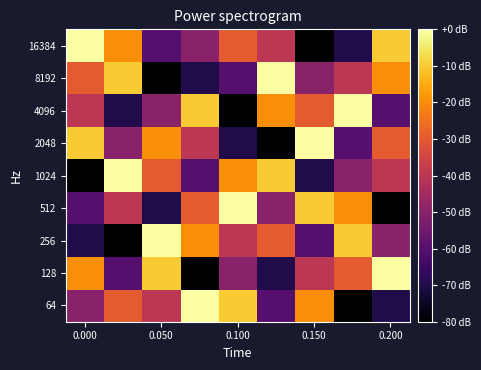

Reading left to right, extract all data points from this chart.

64: -50	-30	-40	0	-10	-60	-20	-80	-70
128: -20	-60	-10	-80	-50	-70	-40	-30	0
256: -70	-80	0	-20	-40	-30	-60	-10	-50
512: -60	-40	-70	-30	0	-50	-10	-20	-80
1024: -80	0	-30	-60	-20	-10	-70	-50	-40
2048: -10	-50	-20	-40	-70	-80	0	-60	-30
4096: -40	-70	-50	-10	-80	-20	-30	0	-60
8192: -30	-10	-80	-70	-60	0	-50	-40	-20
16384: 0	-20	-60	-50	-30	-40	-80	-70	-10